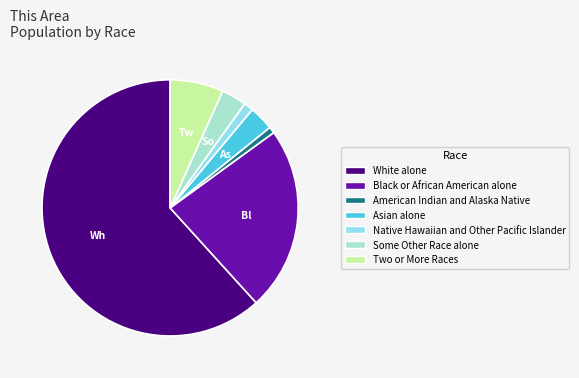

Does Black or African American alone account for over 50% of the chart?

No